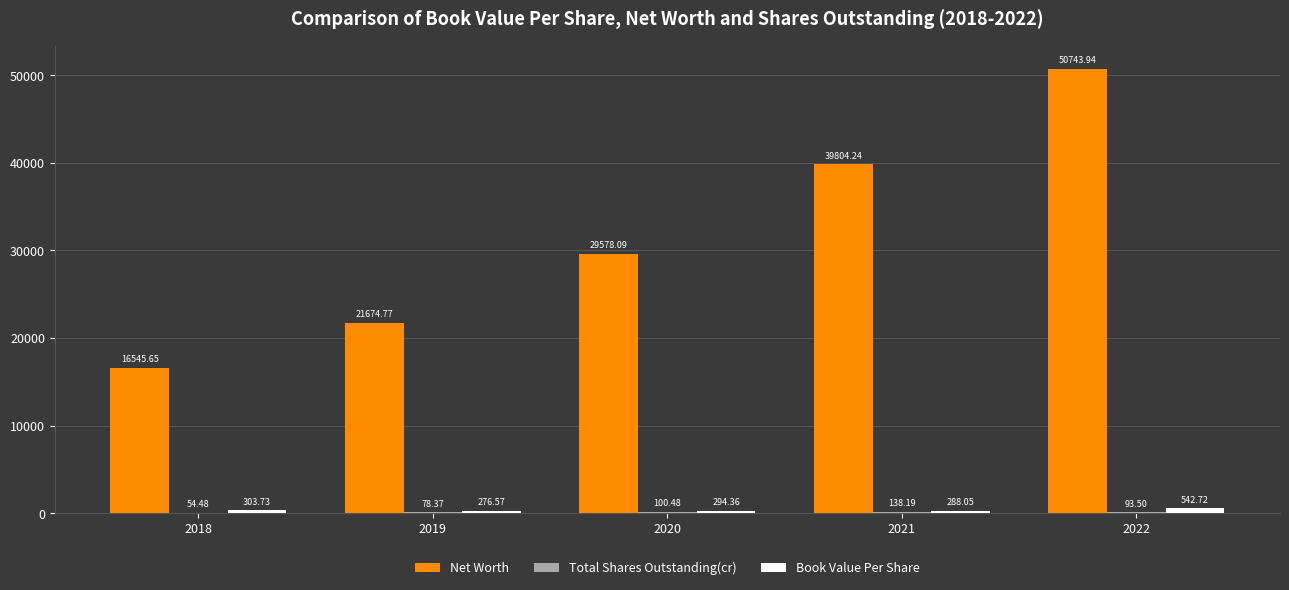

Which series changed the most between 2018 and 2022?

Net Worth